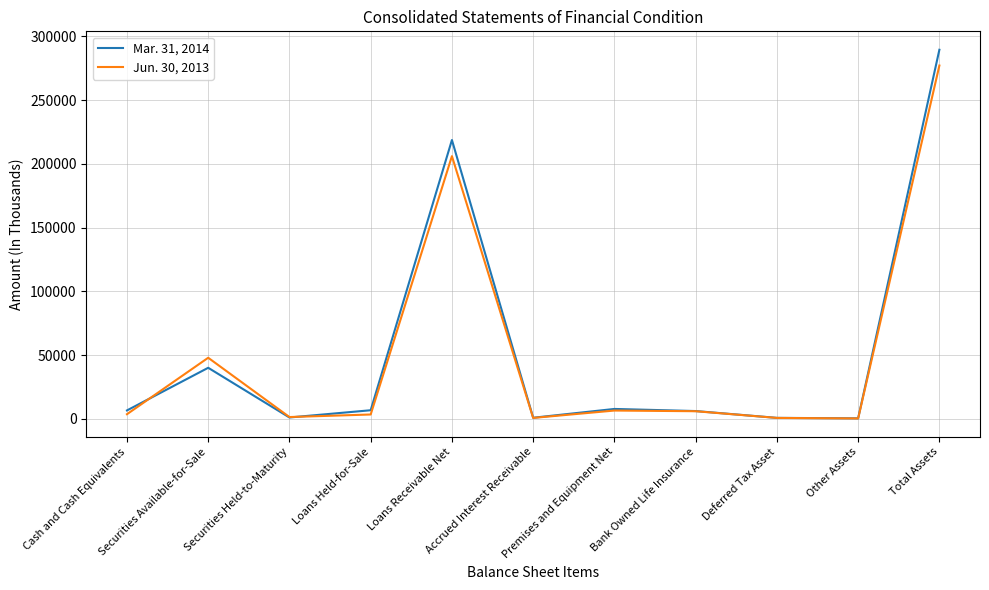

What is the maximum value for Jun. 30, 2013?

277155